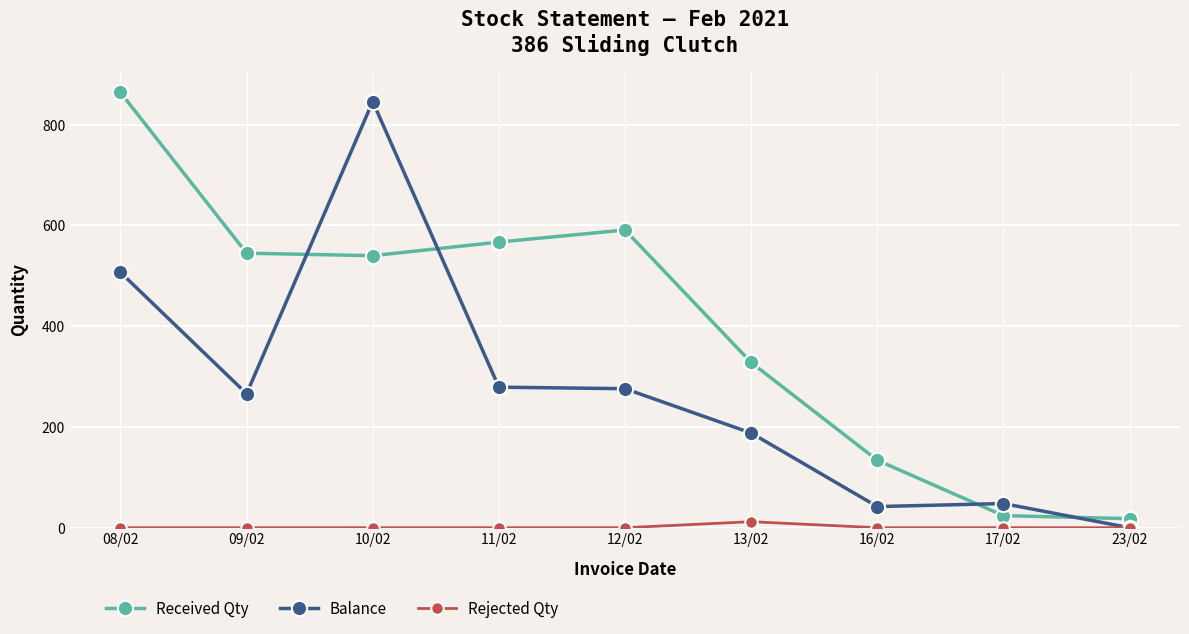

The value of Received Qty at 10/02 is 331. True or false?

False